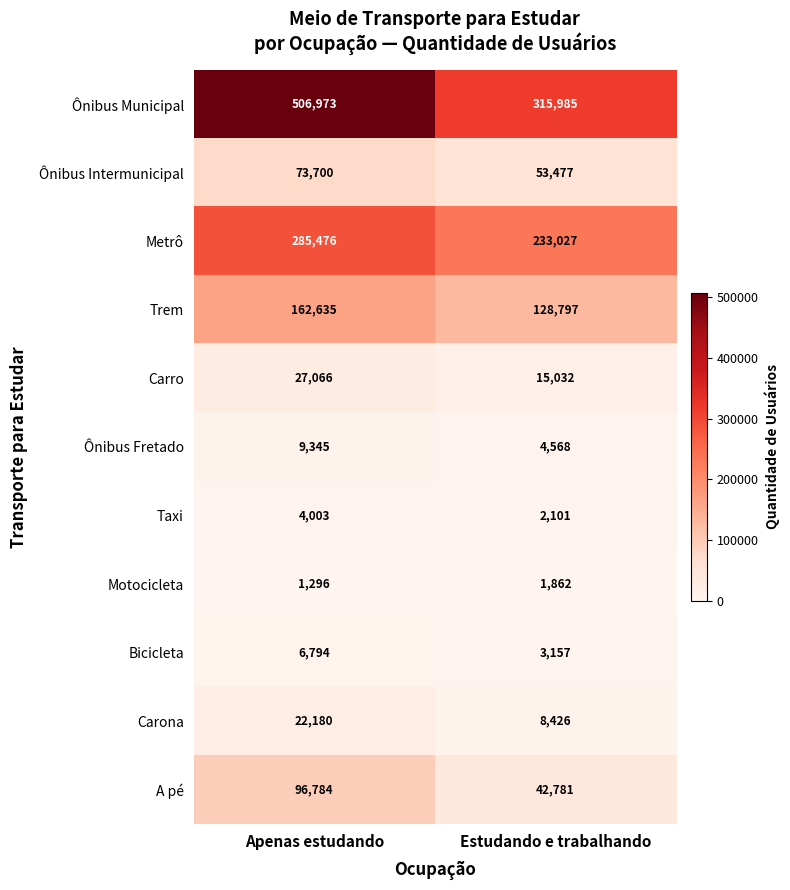

How many series are shown in this chart?

11